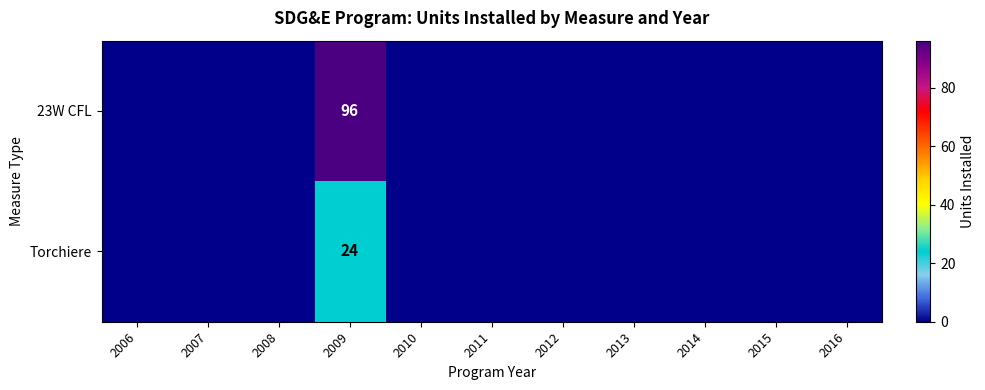

Is it true that Torchiere equals 36 at 2009?

False